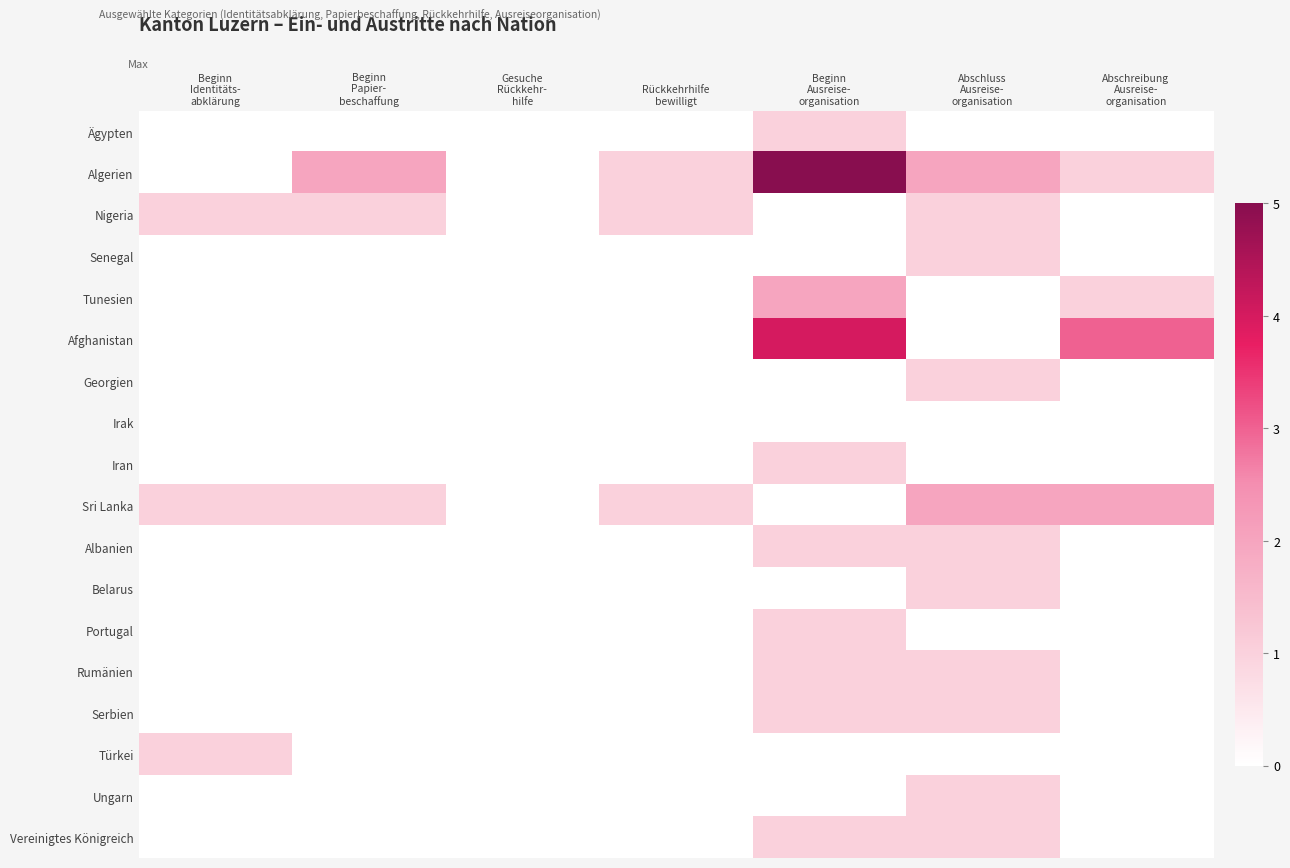

Between Beginn Identitäts- abklärung and Beginn Papier- beschaffung, which series saw the biggest shift?

Algerien